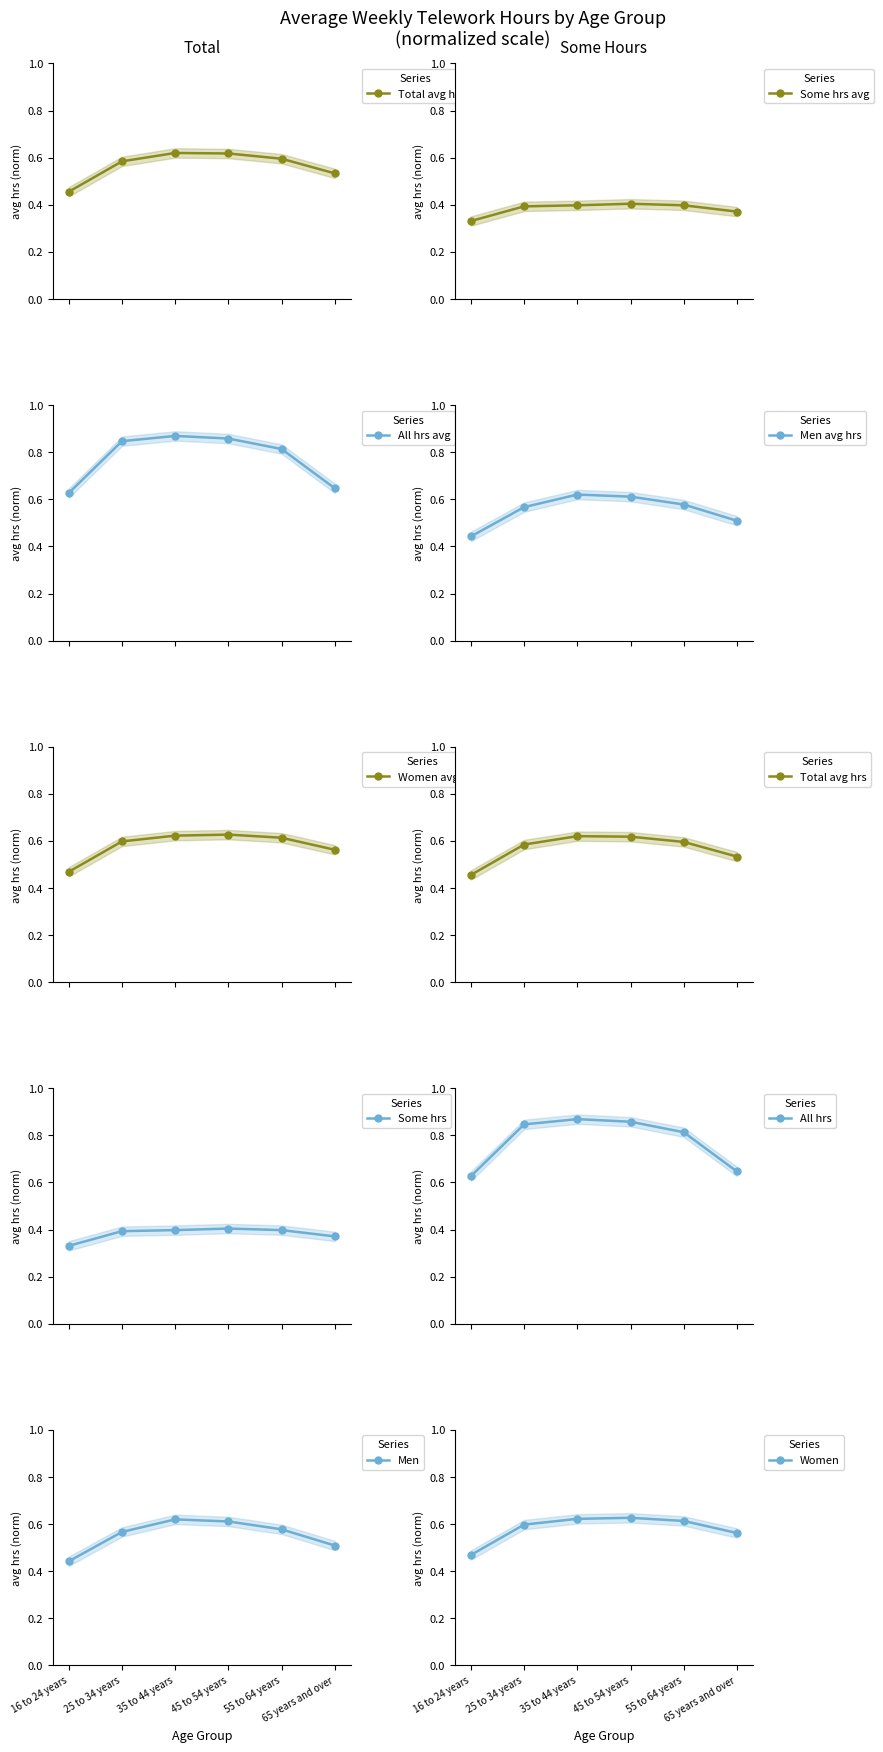

What is the spread (max minus min) of values at 55 to 64 years?

0.4